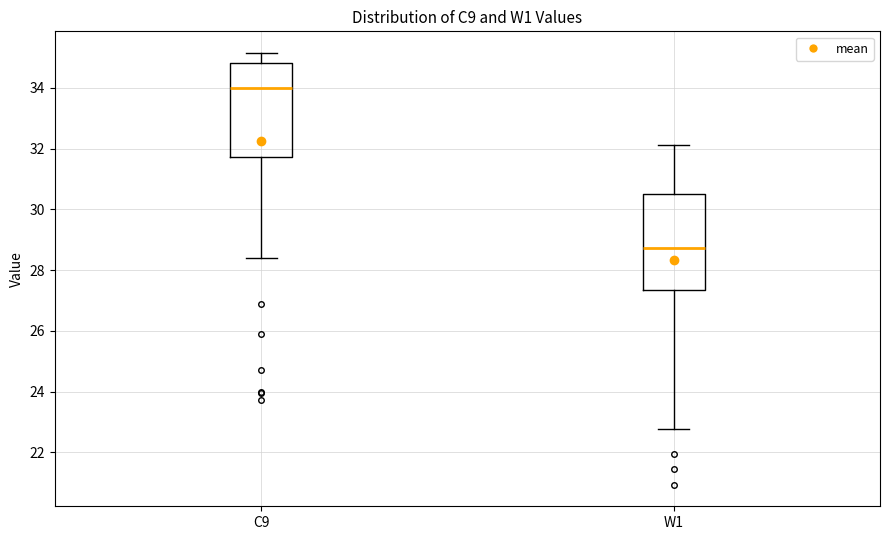

Reading left to right, read every box against the y-axis: the position of its median line, the range the box covers, and the ends of its whiskers. The values are not printed on the chart, so give them approximately, as read against the axis.

C9: median 34.0, box 31.8 to 34.8, whiskers 28.4 to 35.2
W1: median 28.8, box 27.4 to 30.4, whiskers 22.8 to 32.2